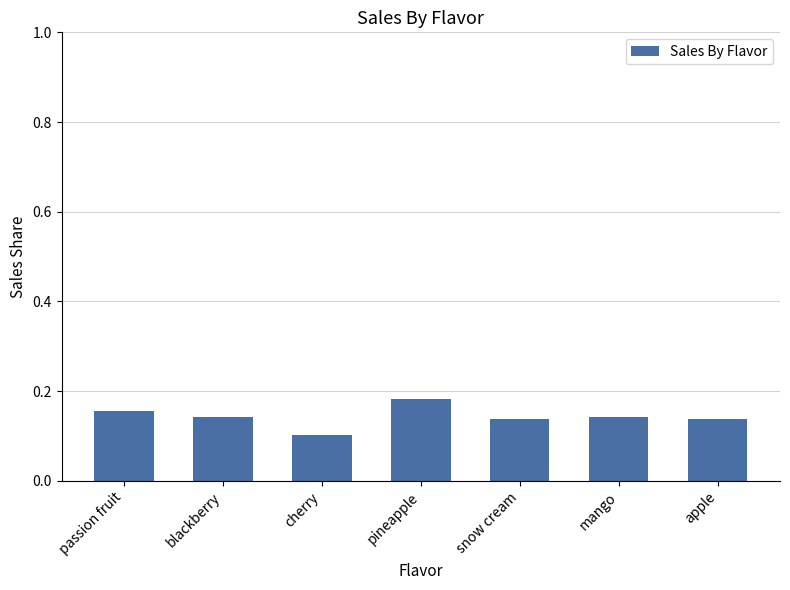

Which label corresponds to the largest value in the chart?

pineapple